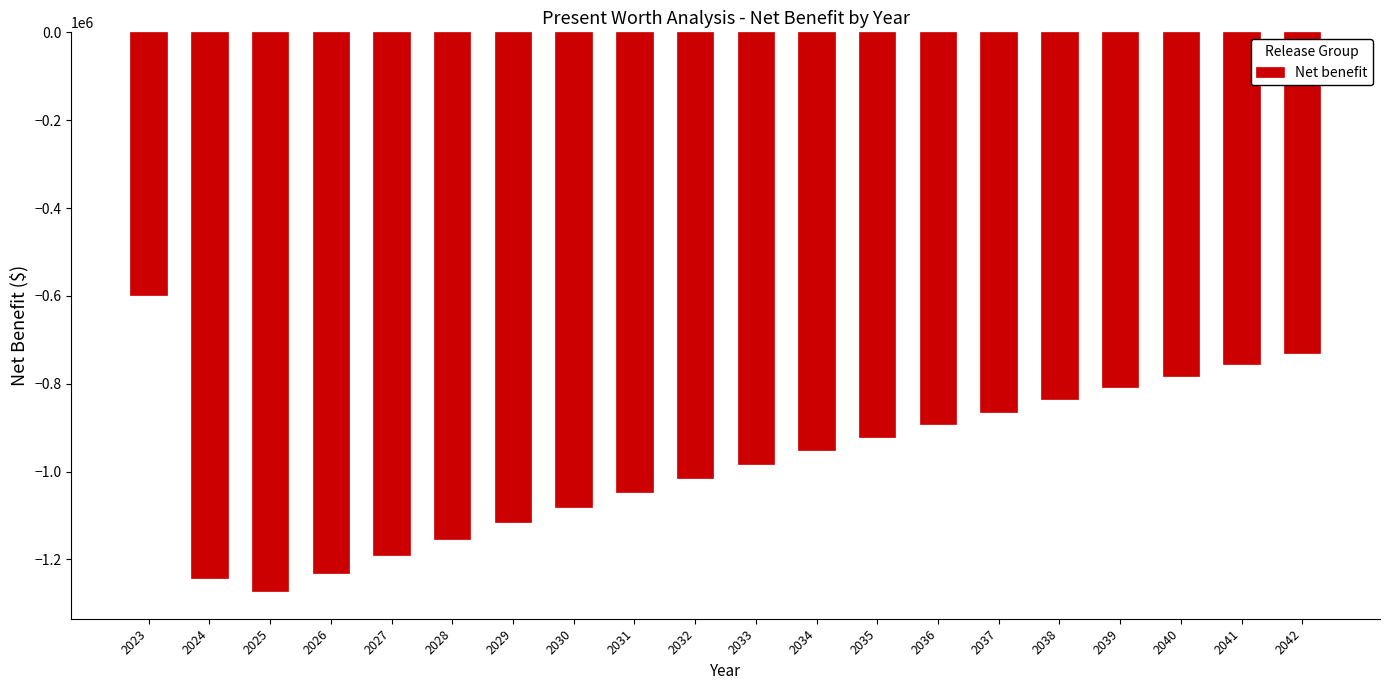

What is the average value?

-973209.5